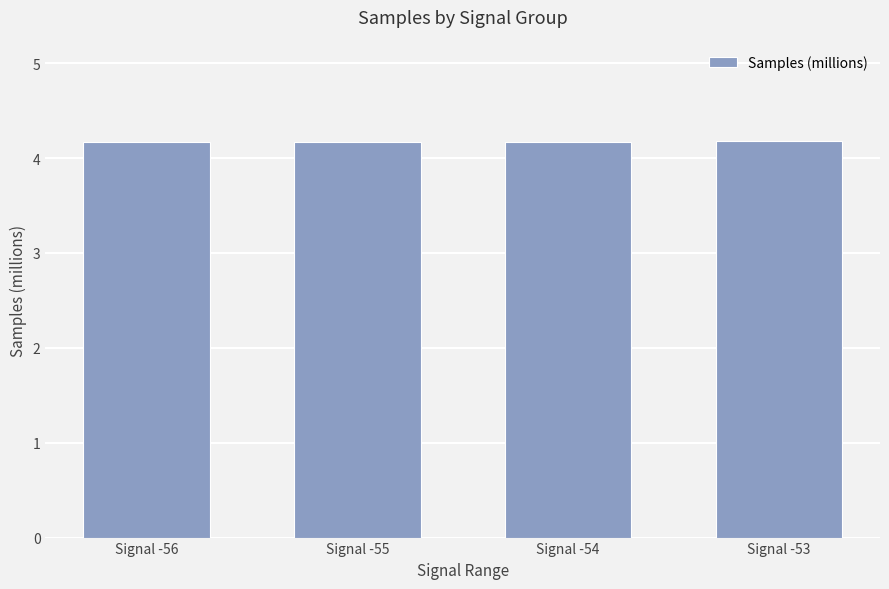

What is the approximate value at Signal -55?

4.2